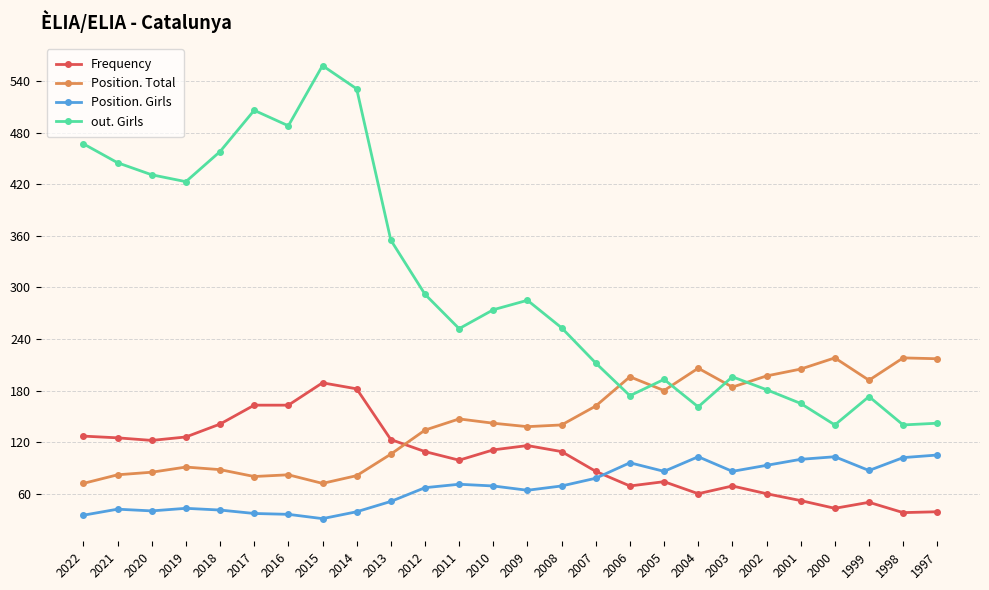

The value of Frequency at 1997 is 39. True or false?

True